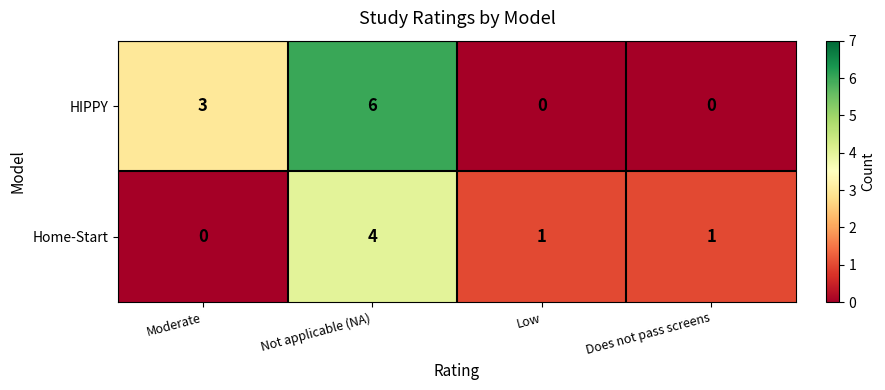

The value of Home-Start at Low is 1. True or false?

True